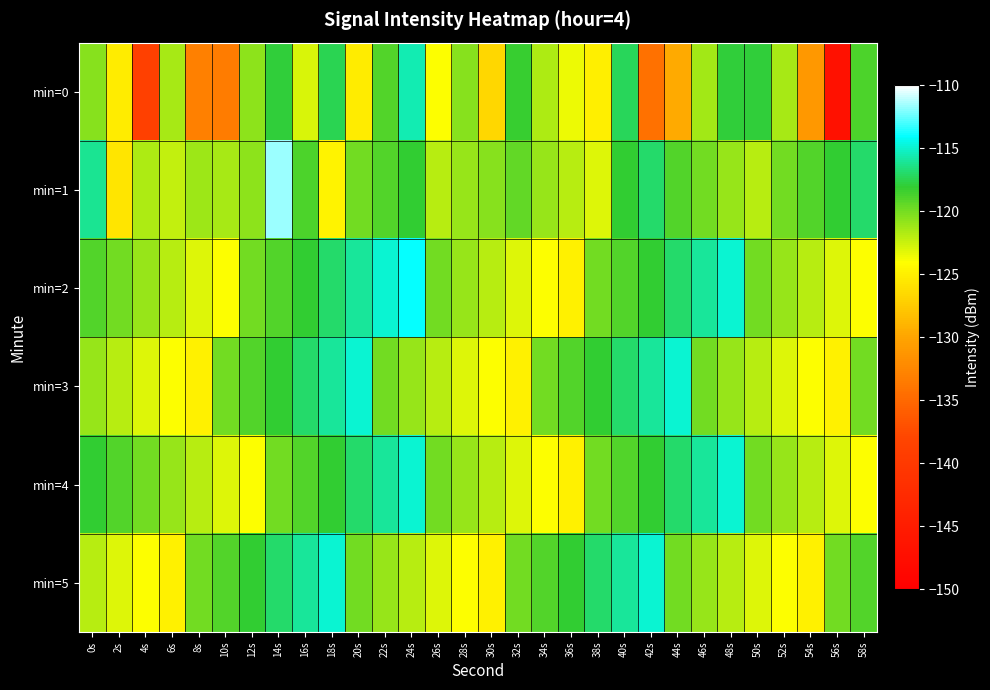

At which category is the sum across all series the highest?

14s